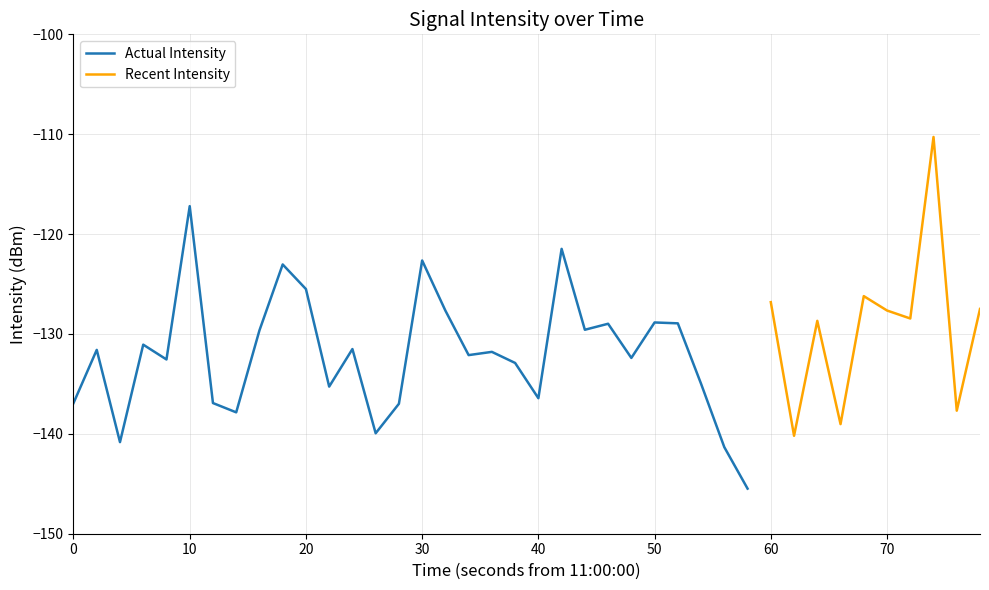

Does the chart have visible grid lines?

Yes